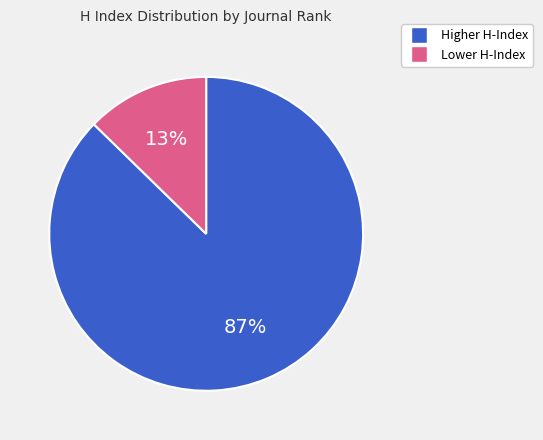

Does any single category account for the majority?

Yes